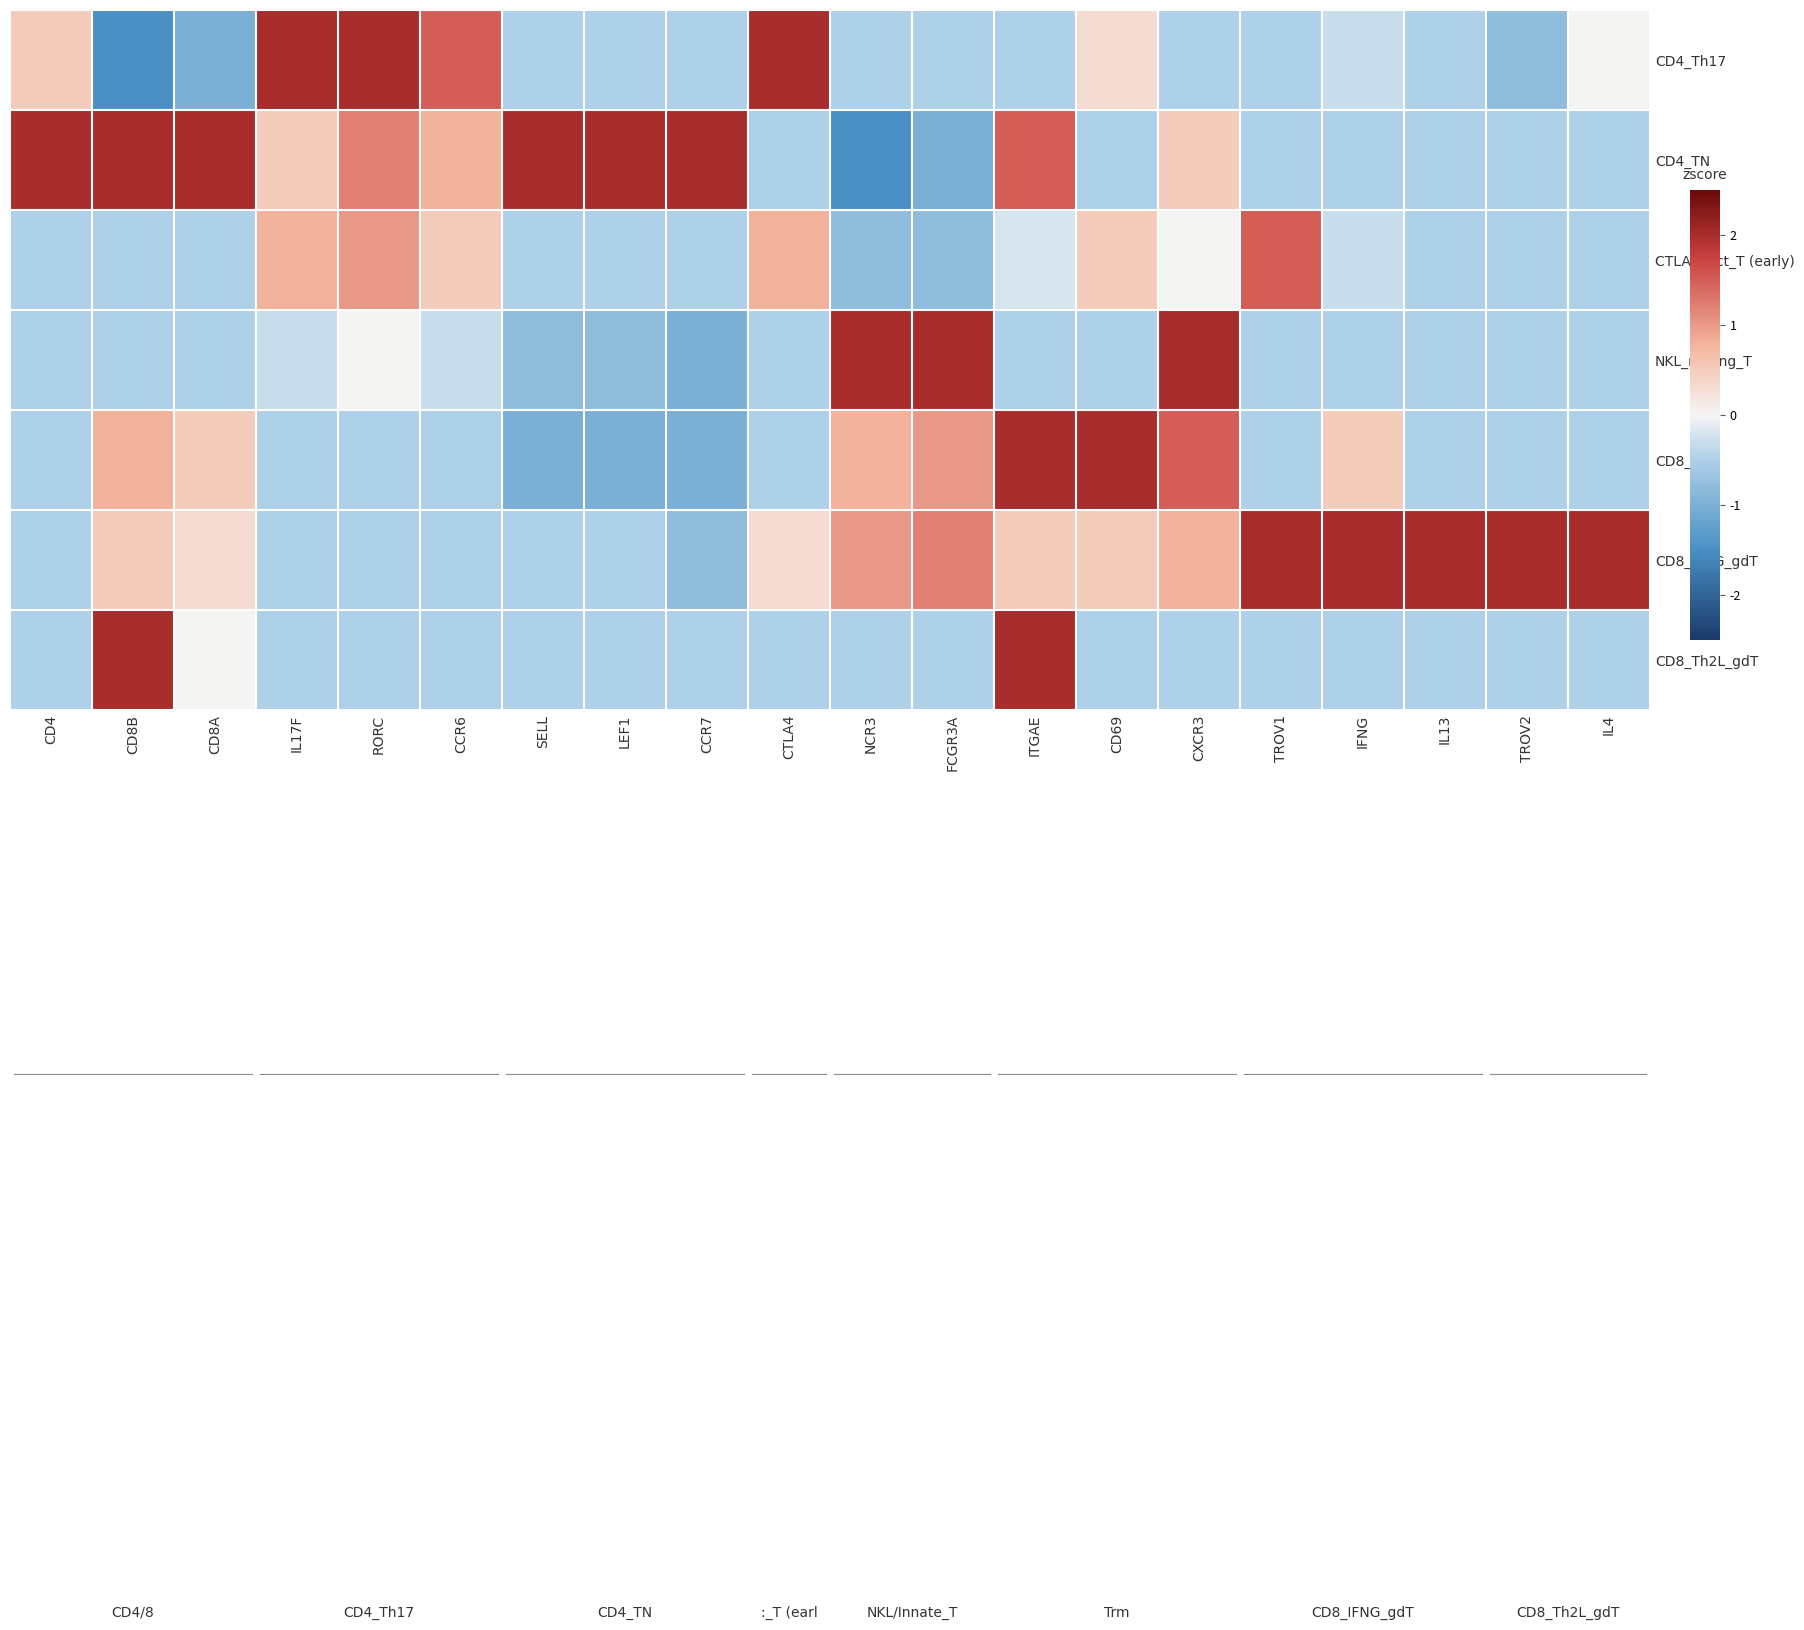

How many series are shown in this chart?

7